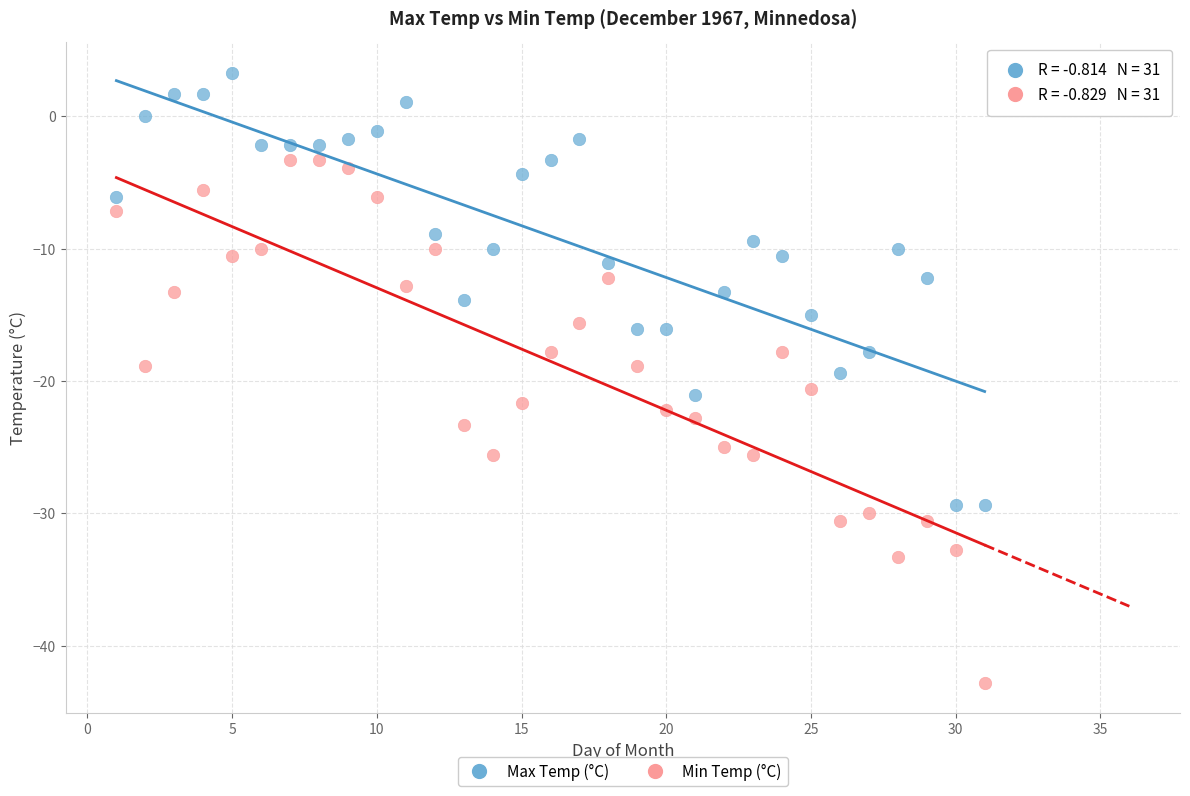

What are all the series names shown in the legend?

Max Temp (°C), Min Temp (°C)